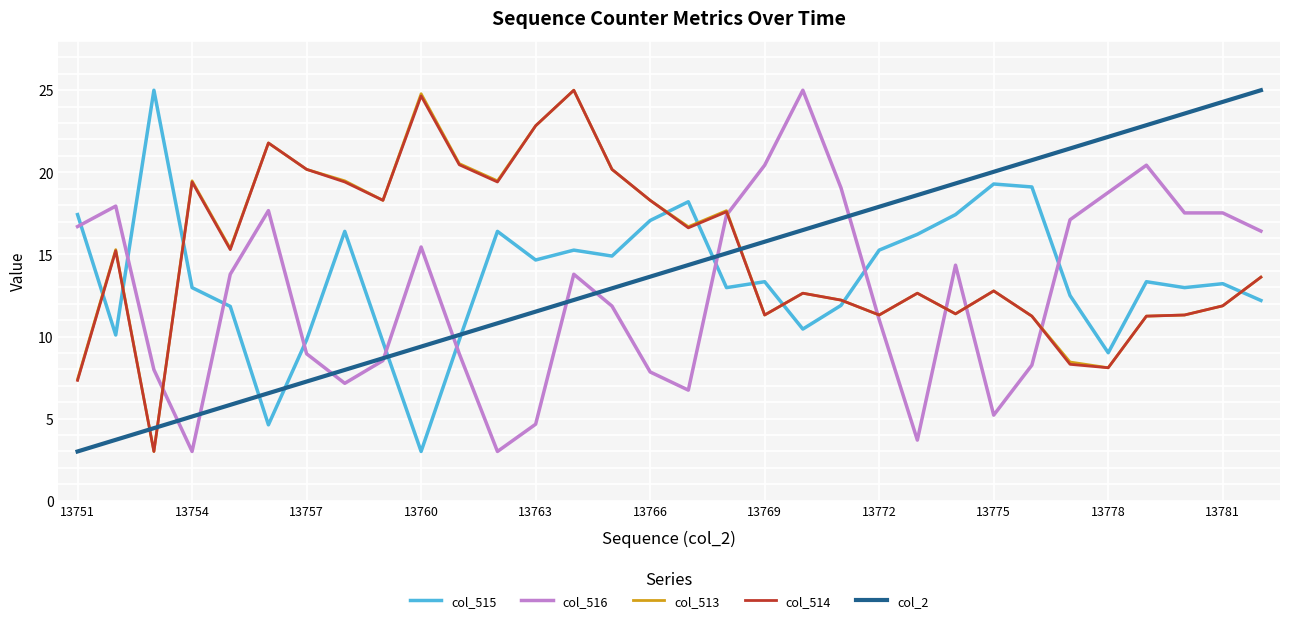

What is the minimum value shown in the chart?

3.0